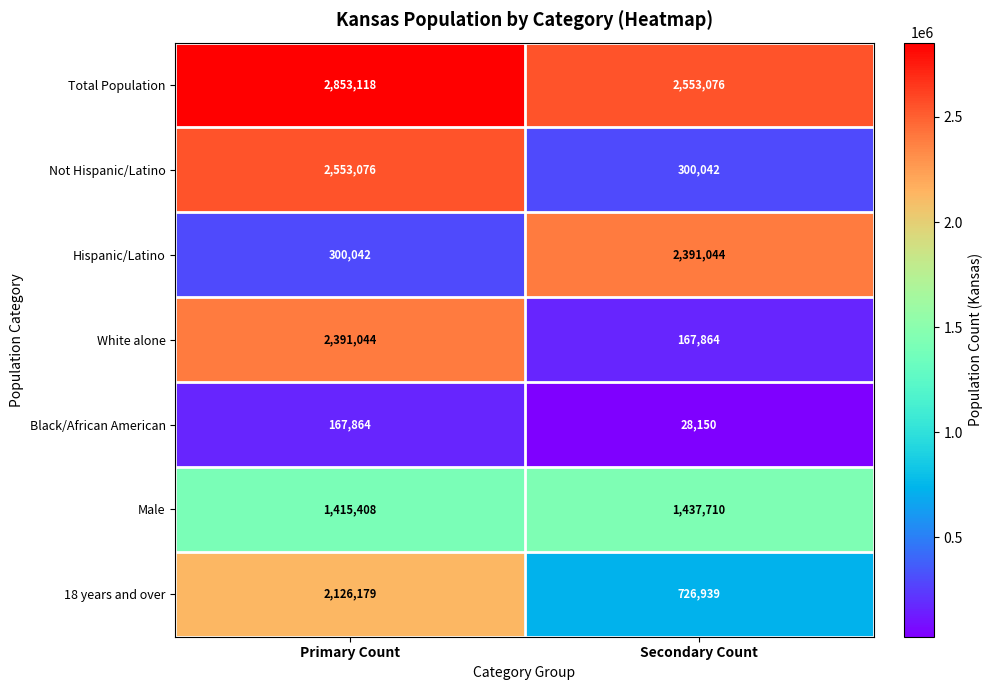

Read the White alone value at Primary Count, to the nearest 50.

2391050